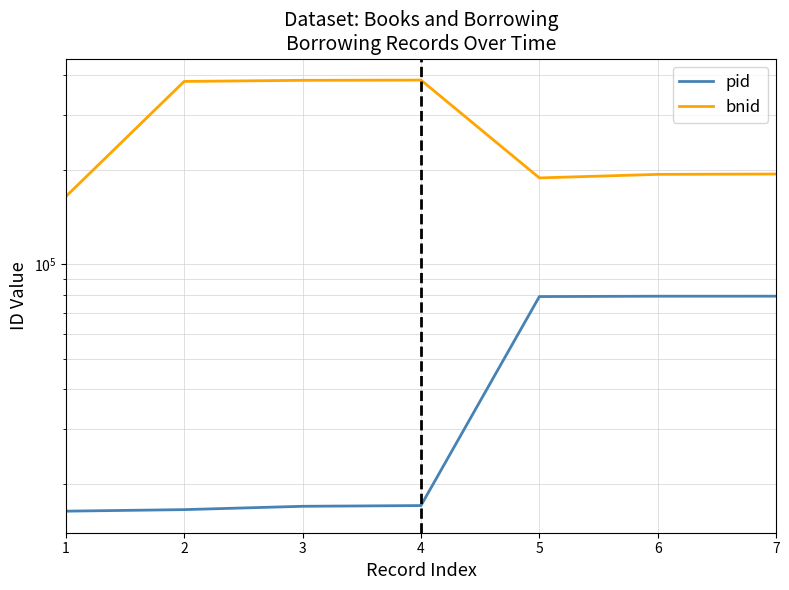

What is the value of the pid point at the 3rd from the left?

16991